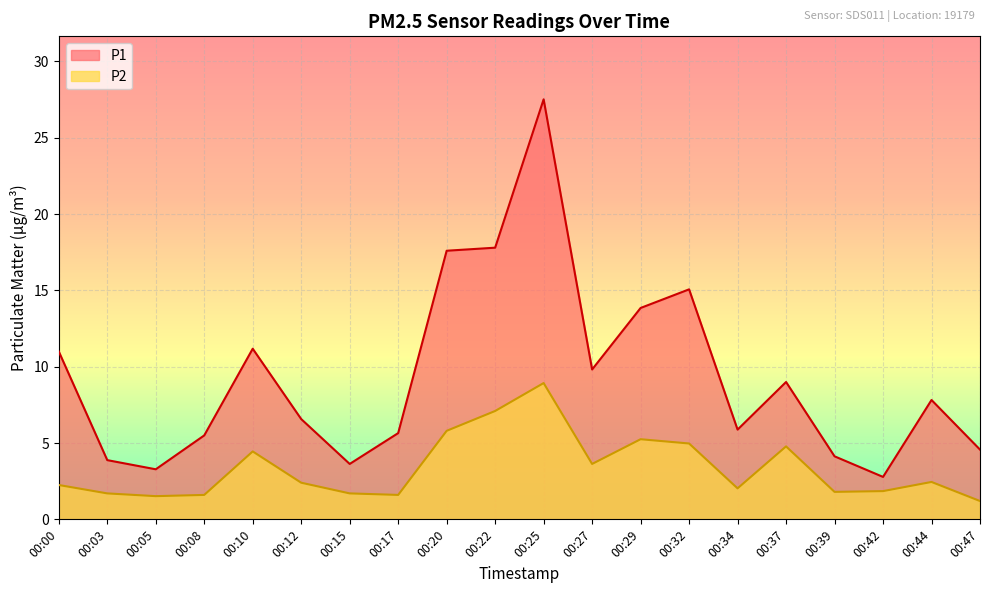

Which category has the highest value across all series?

00:25